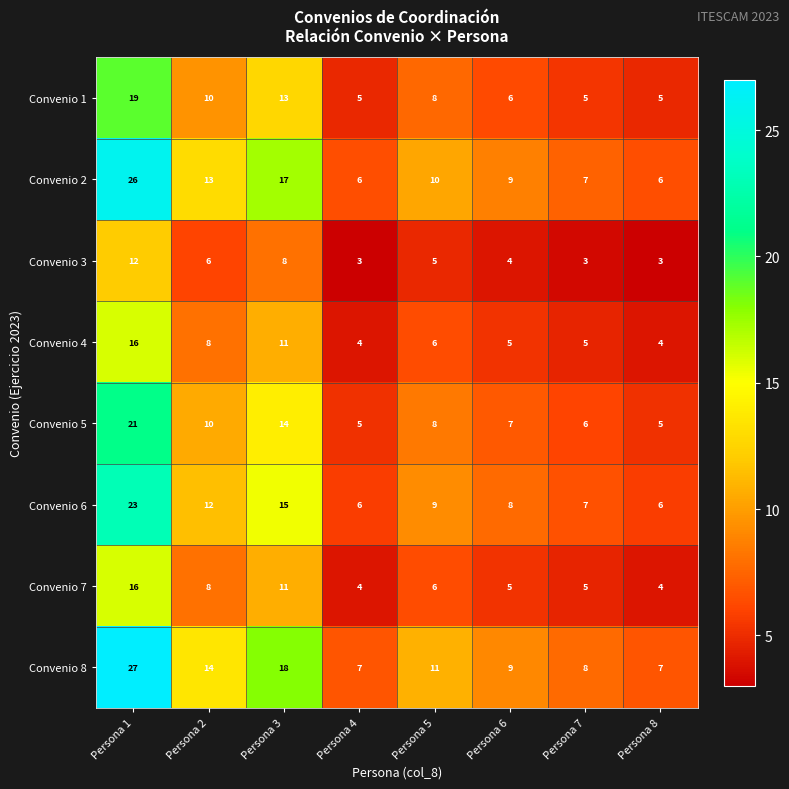

True or false: Convenio 2 has a value of 9 at Persona 6.

True